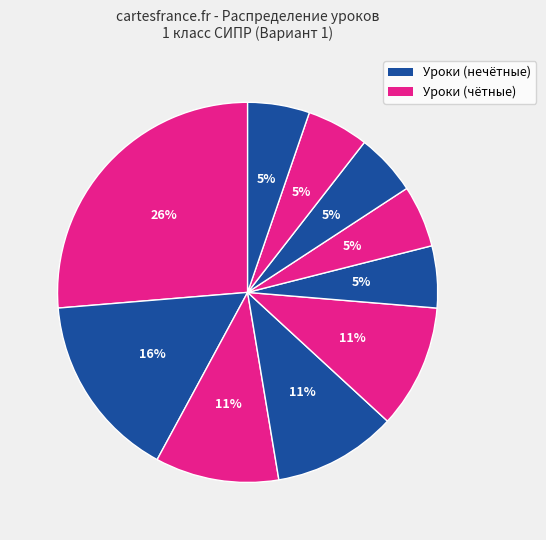

Count the number of slices in the pie.

10